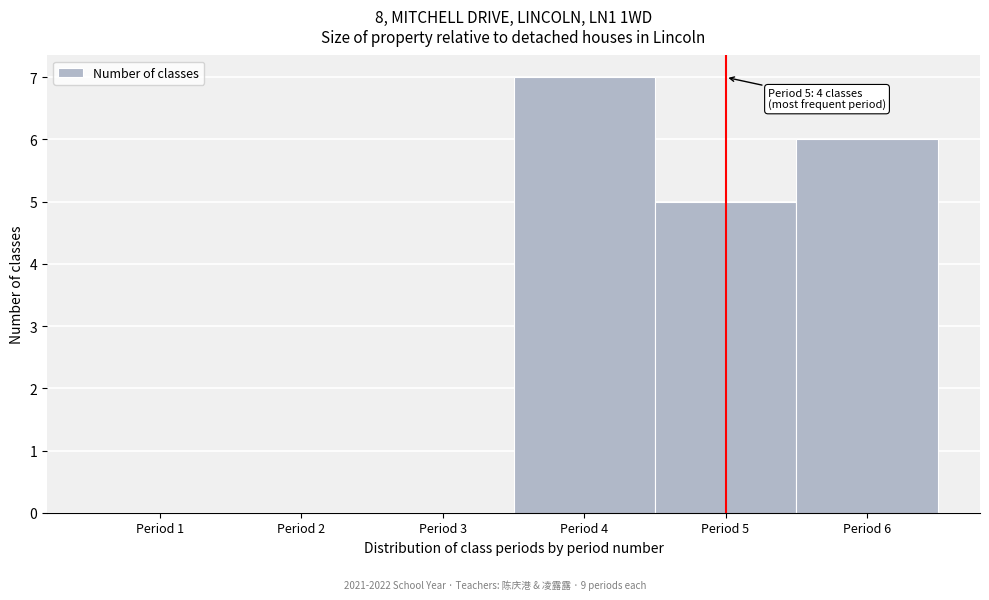

Which range on the x-axis has the tallest bar?

3.5 to 4.5